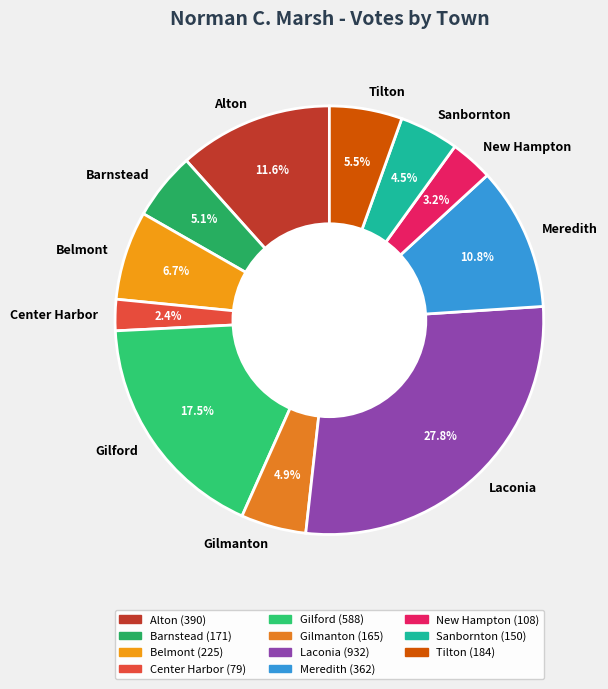

To the nearest percent, what is the difference between the largest and smallest slice percentages?

25%